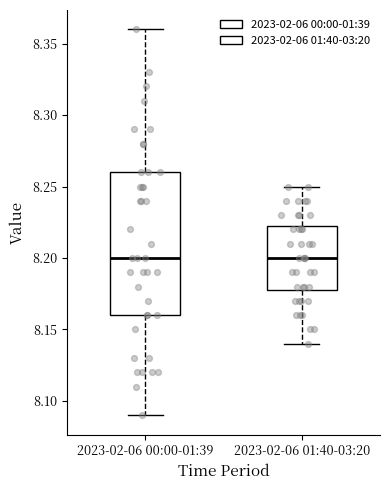

Where does the upper whisker of the box for 2023-02-06 01:40-03:20 end on the y-axis? The values are not printed on the chart, so give them approximately, as read against the axis.

8.250